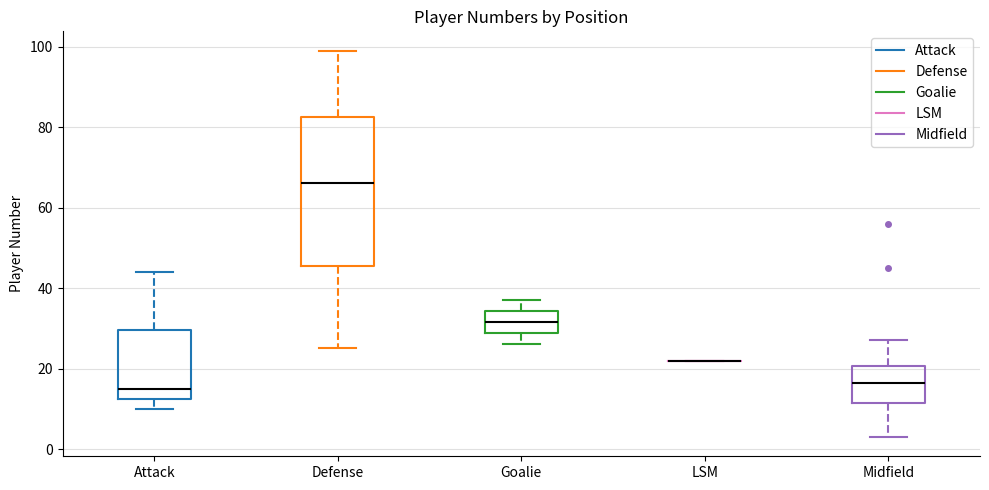

Reading left to right, transcribe this box plot: for each box, give where its median line is, the range the box spans, and where its two whiskers end, as read against the y-axis. The values are not printed on the chart, so give them approximately, as read against the axis.

Attack: median 16, box 12 to 30, whiskers 10 to 44
Defense: median 66, box 46 to 82, whiskers 26 to 100
Goalie: median 32, box 28 to 34, whiskers 26 to 38
LSM: box collapsed to a line at 22, whiskers 22 to 22
Midfield: median 16, box 12 to 20, whiskers 4 to 28